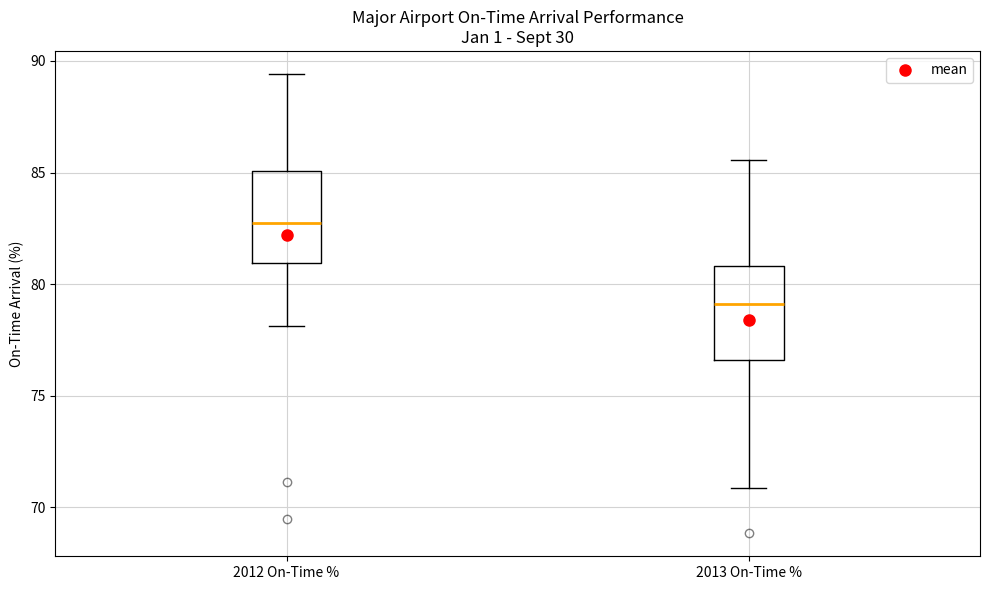

Which box has the lowest median line?

2013 On-Time %